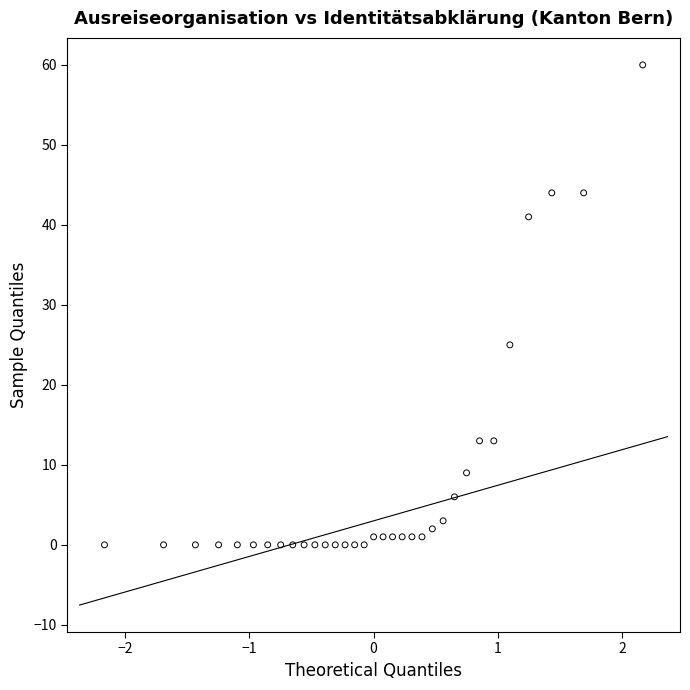

What is the range of Y values (max minus min)?

60